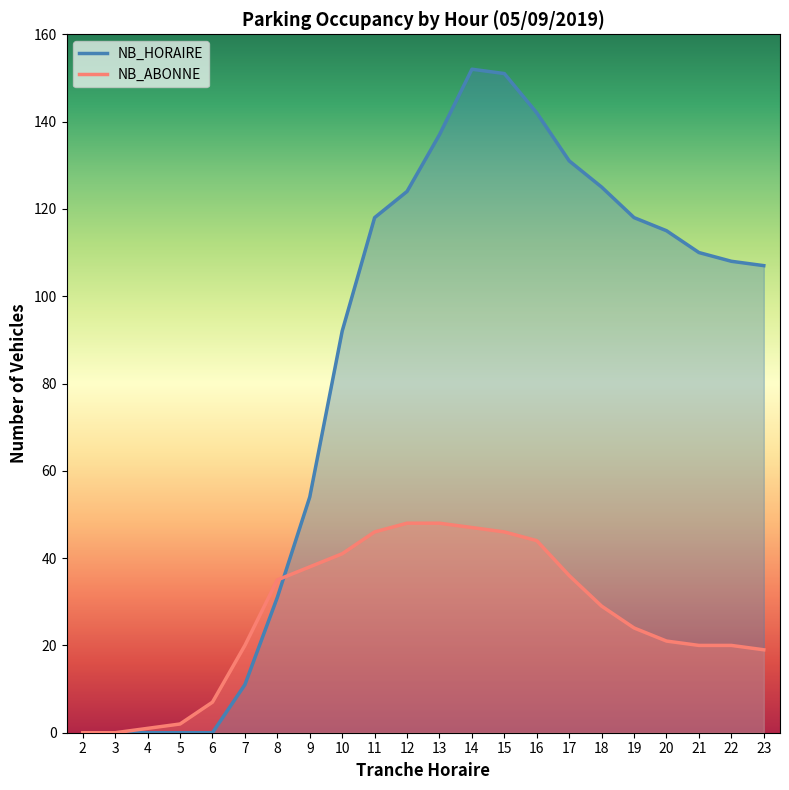

At which label does NB_HORAIRE first exceed 110?

11